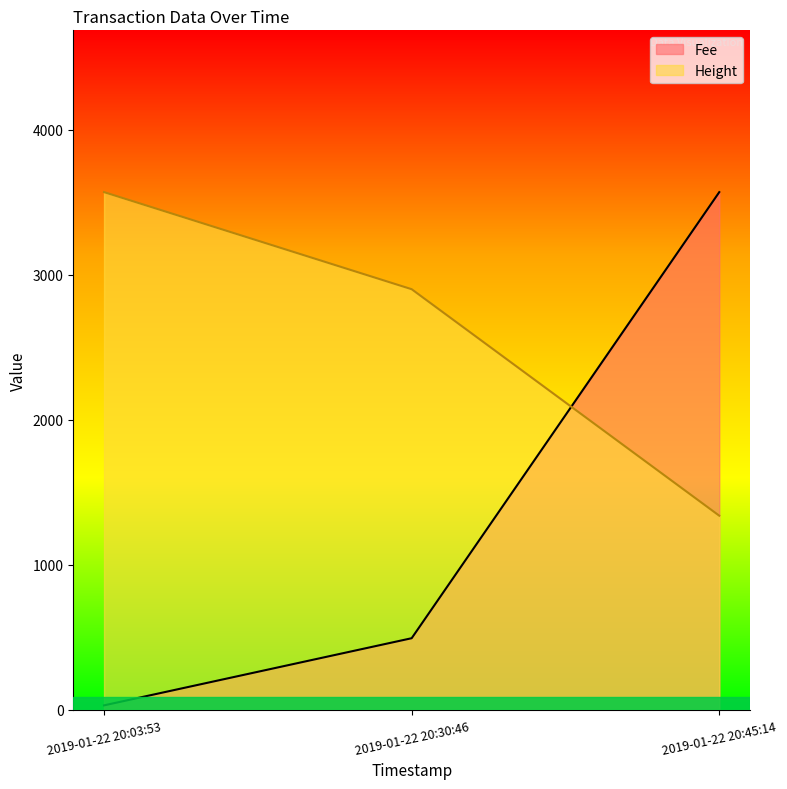

Reading right to left, extract all data points from this chart.

Fee: 2019-01-22 20:45:14=3569.6	2019-01-22 20:30:46=494.0	2019-01-22 20:03:53=31.1
Height: 2019-01-22 20:45:14=1338.6	2019-01-22 20:30:46=2900.3	2019-01-22 20:03:53=3569.6